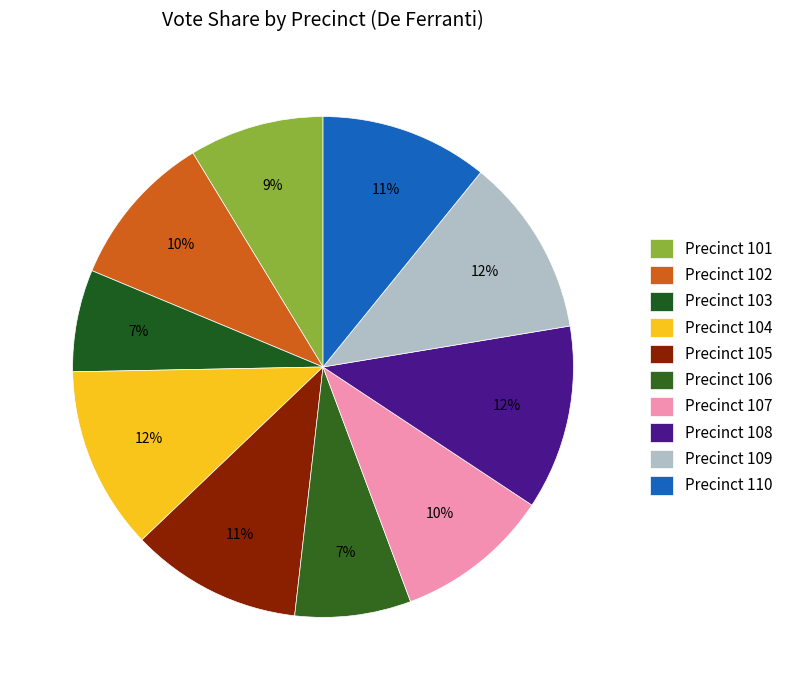

To the nearest percent, what is the average slice percentage?

10%